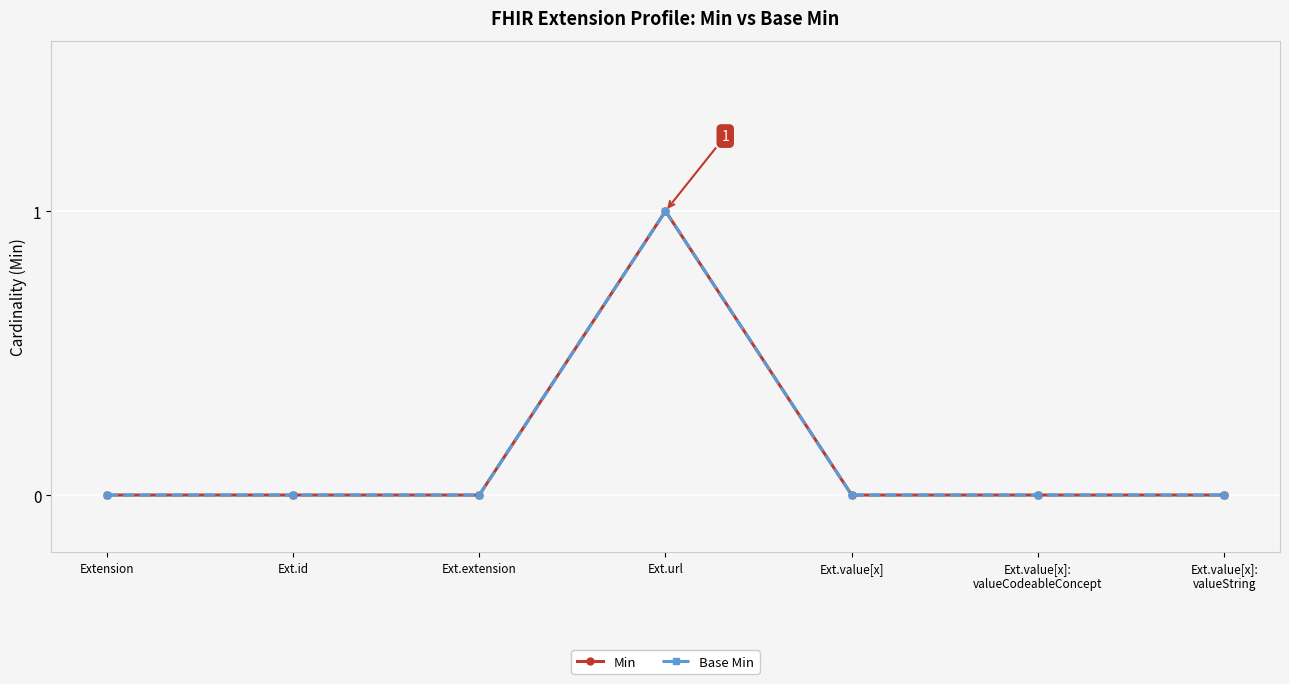

Is this an area chart (filled region under the line)?

No